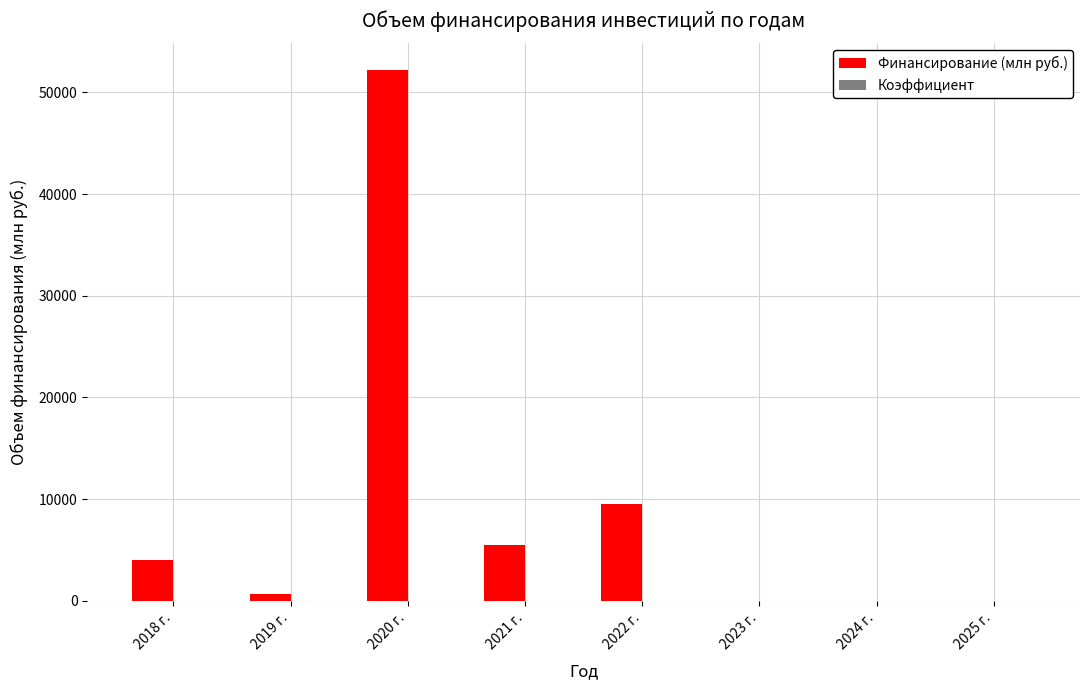

At which label does Финансирование (млн руб.) reach its peak?

2020 г.